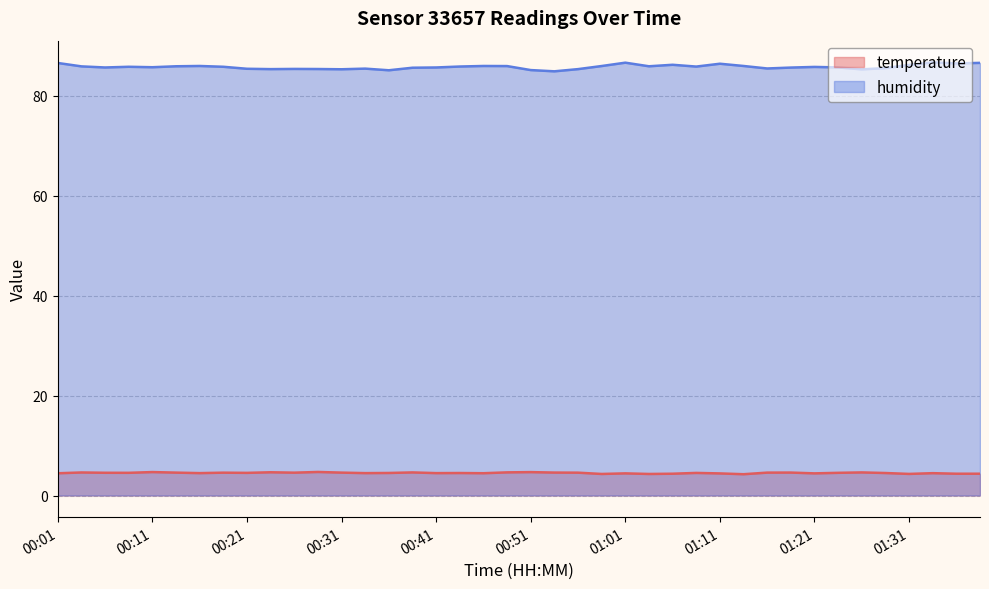

At which category does temperature reach its first local peak?

00:04